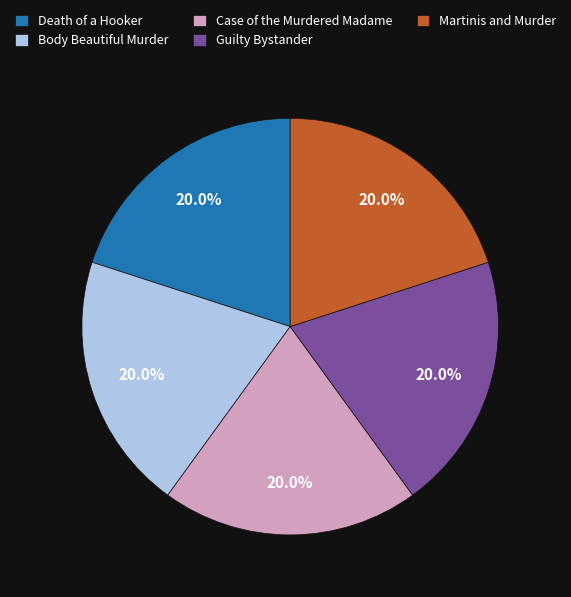

The Body Beautiful Murder slice represents 7% of the pie. True or false?

False